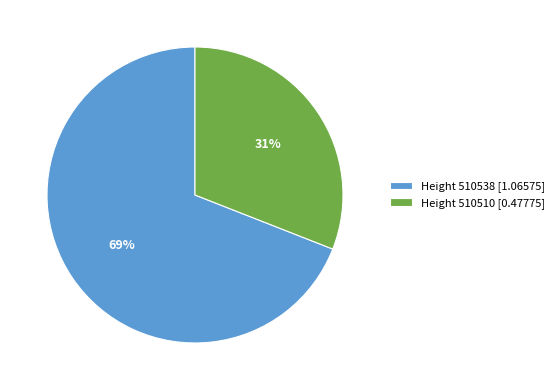

What is the ratio of the value at Height 510510 [0.47775] to the value at Height 510538 [1.06575]?

0.4